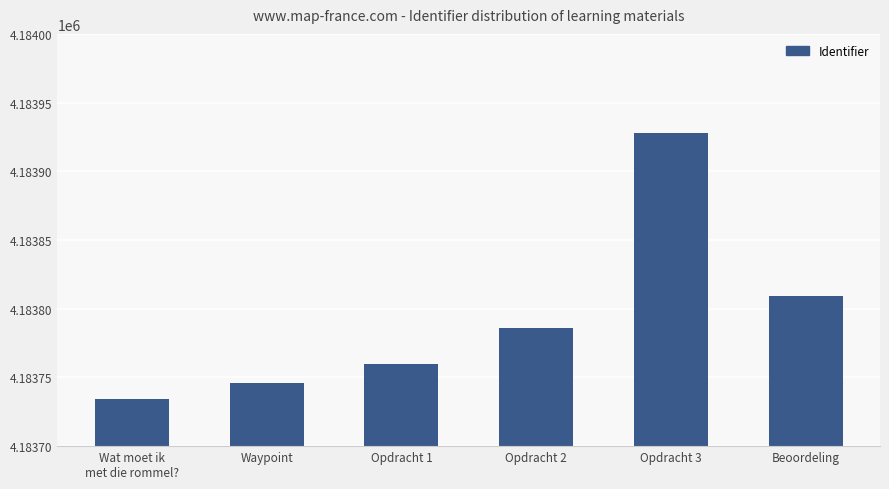

What is the ratio of the value at Waypoint to the value at Beoordeling?

1.0